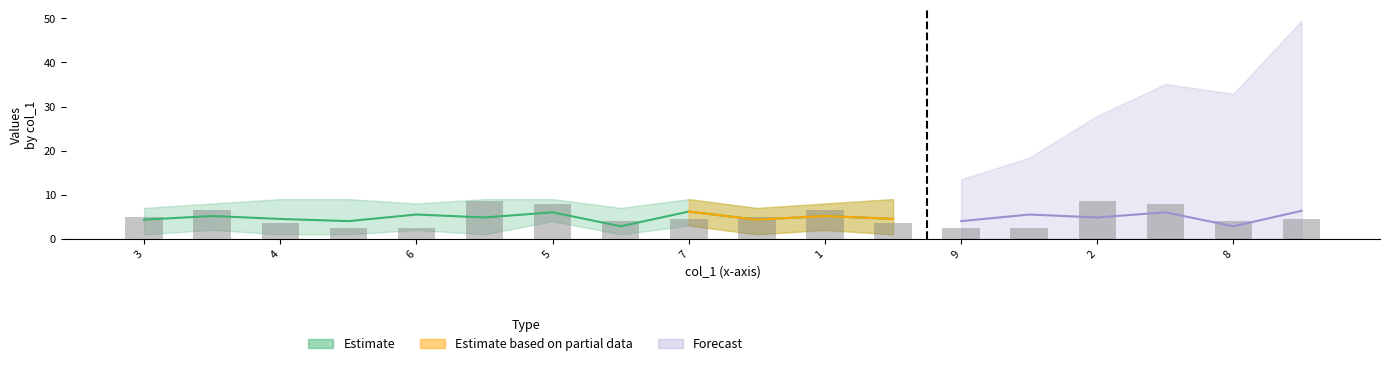

What is the sum of all values?

90.0